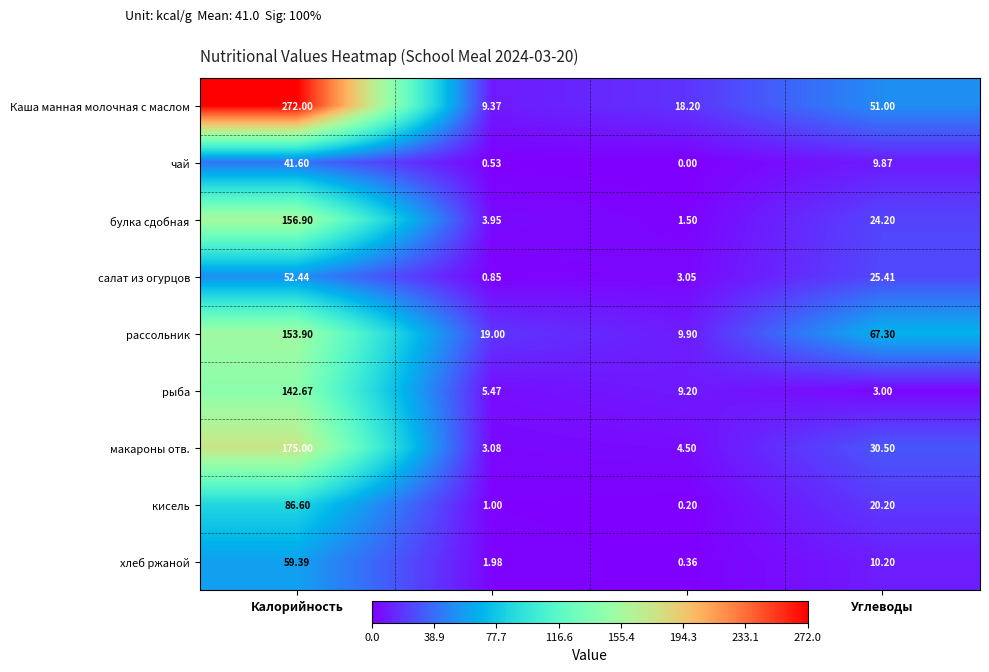

Rank the categories by Каша манная молочная с маслом value from highest to lowest.

Калорийность, Углеводы, Жиры, Белки